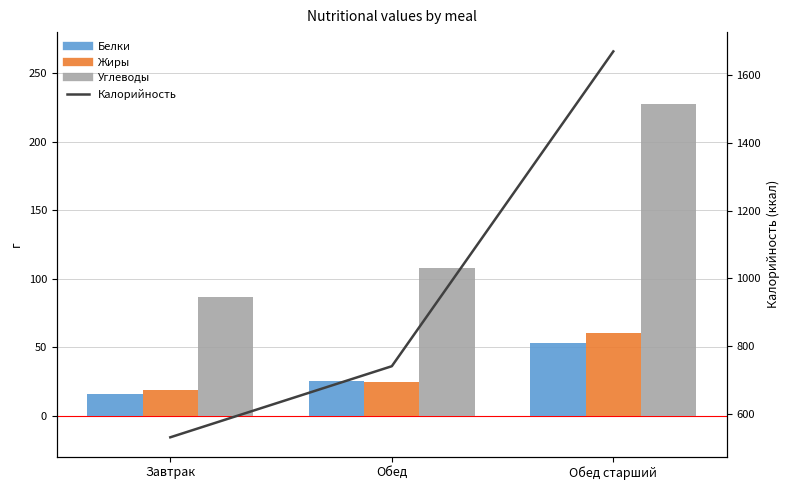

Which category has the highest value in the Углеводы series?

Обед старший